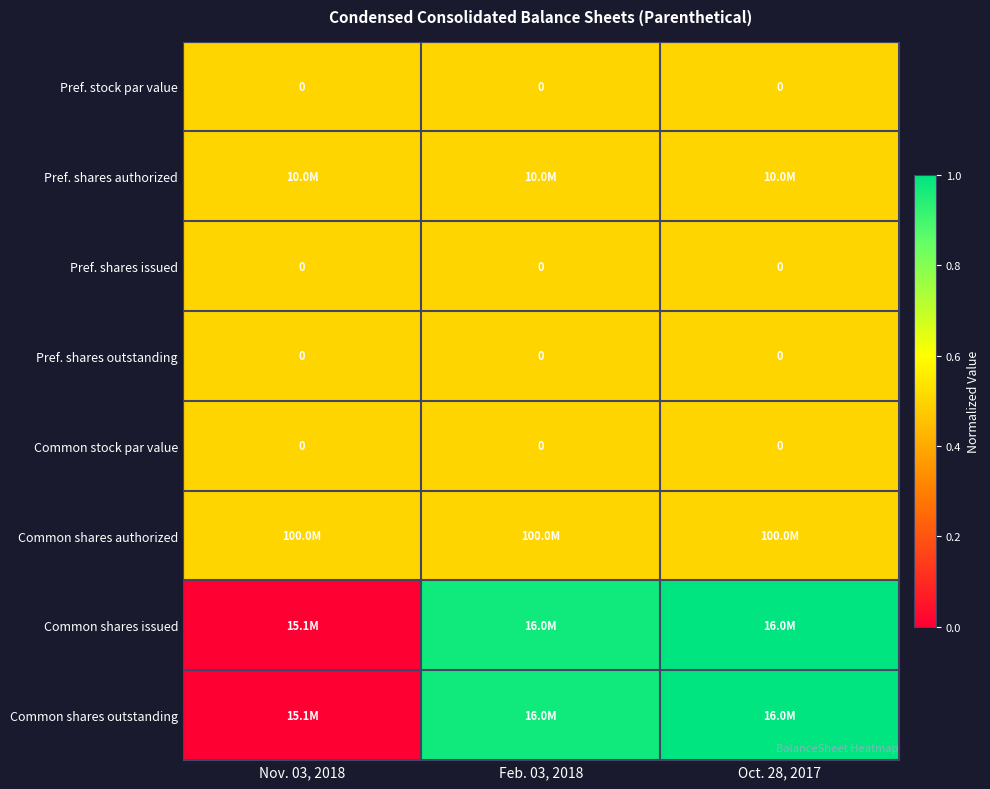

How many categories are shown in the chart?

3